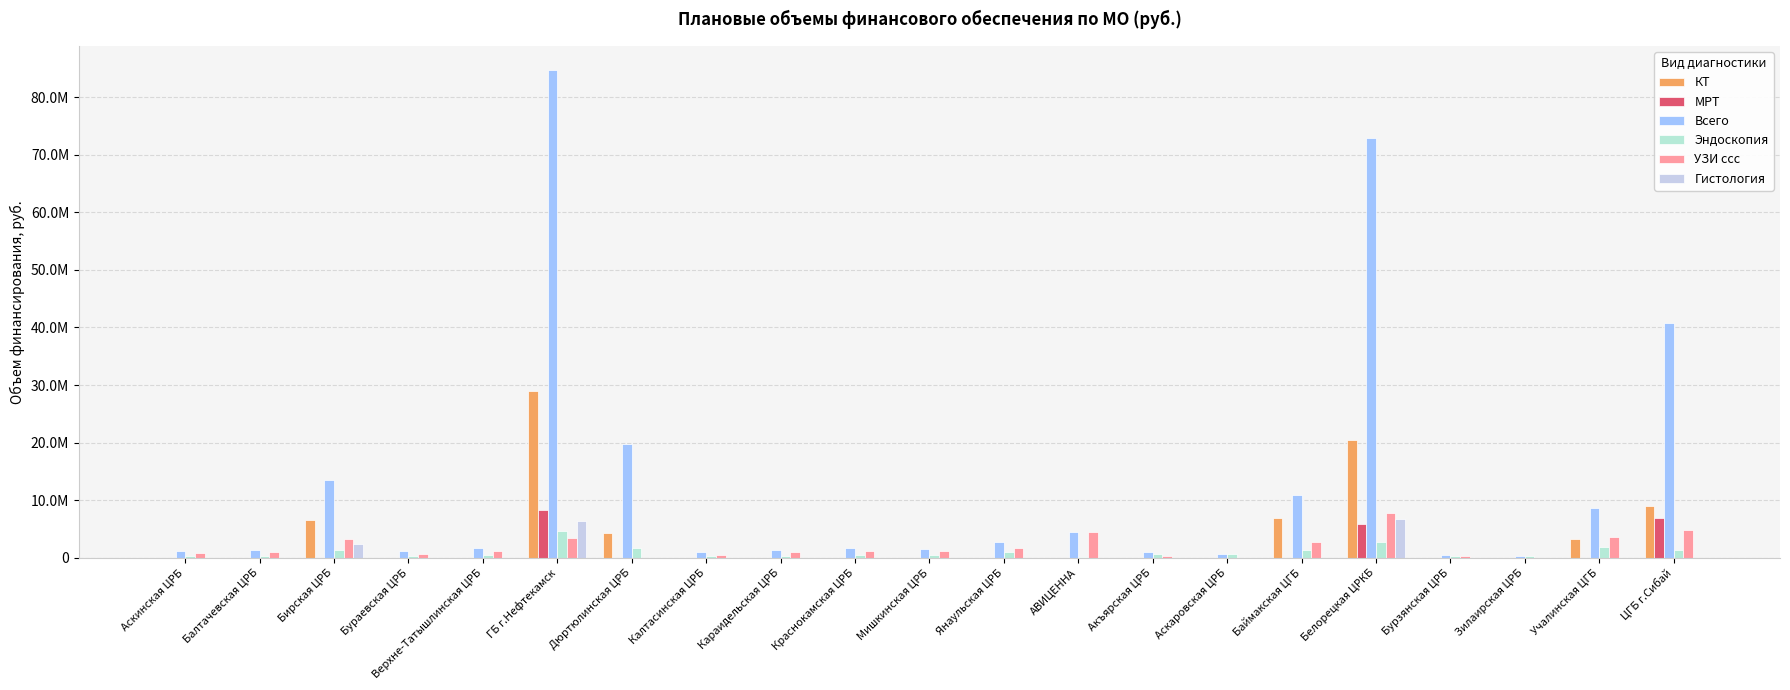

What is the label of the 16th bar from the left?

Баймакская ЦГБ